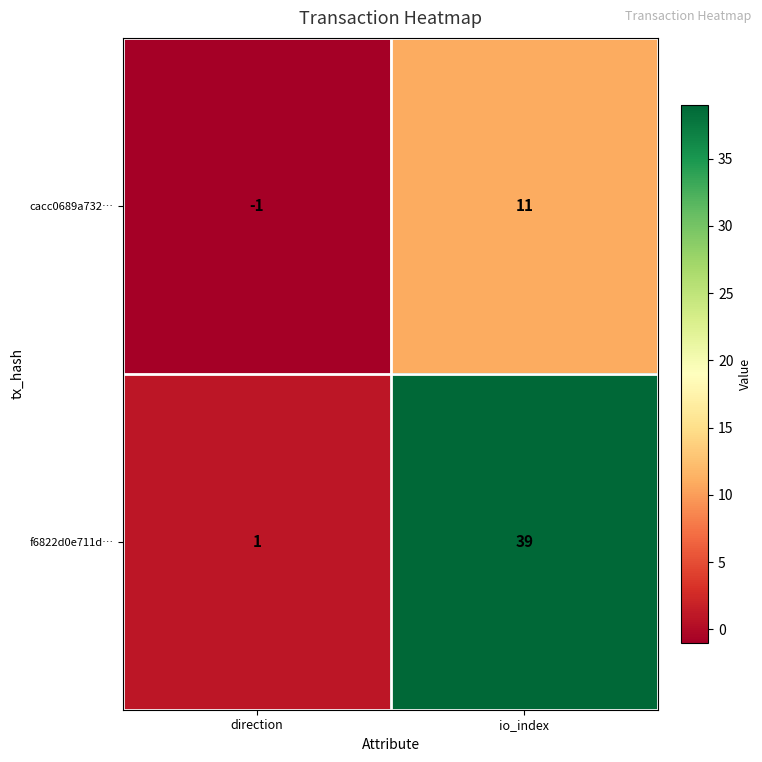

The f6822d0e711d… series shows 39 at io_index. True or false?

True